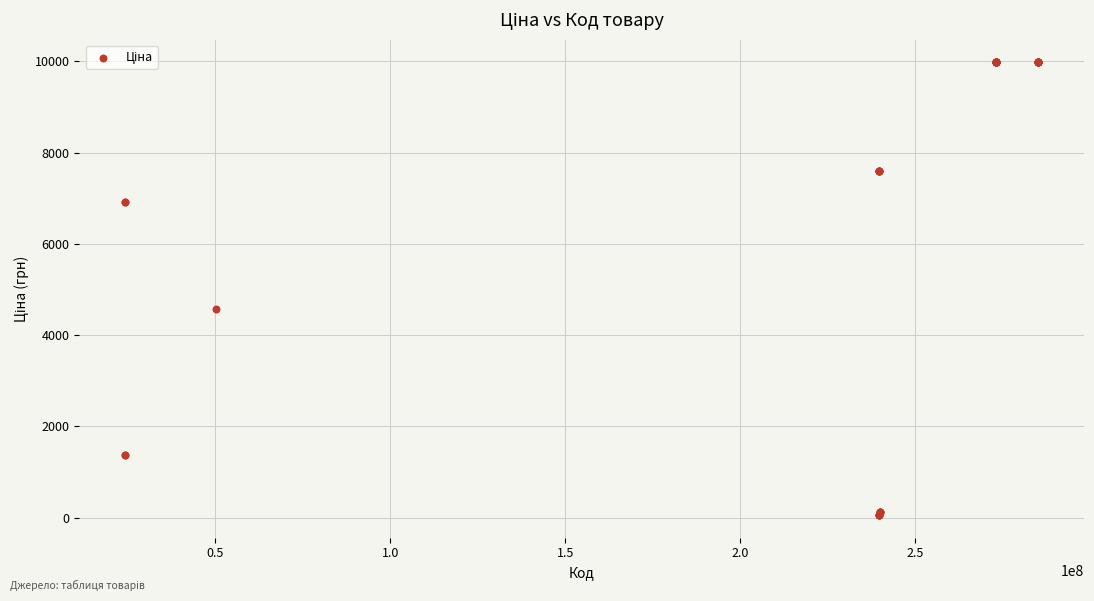

What Y value in the scatter plot is closest to 5016?

4561.9